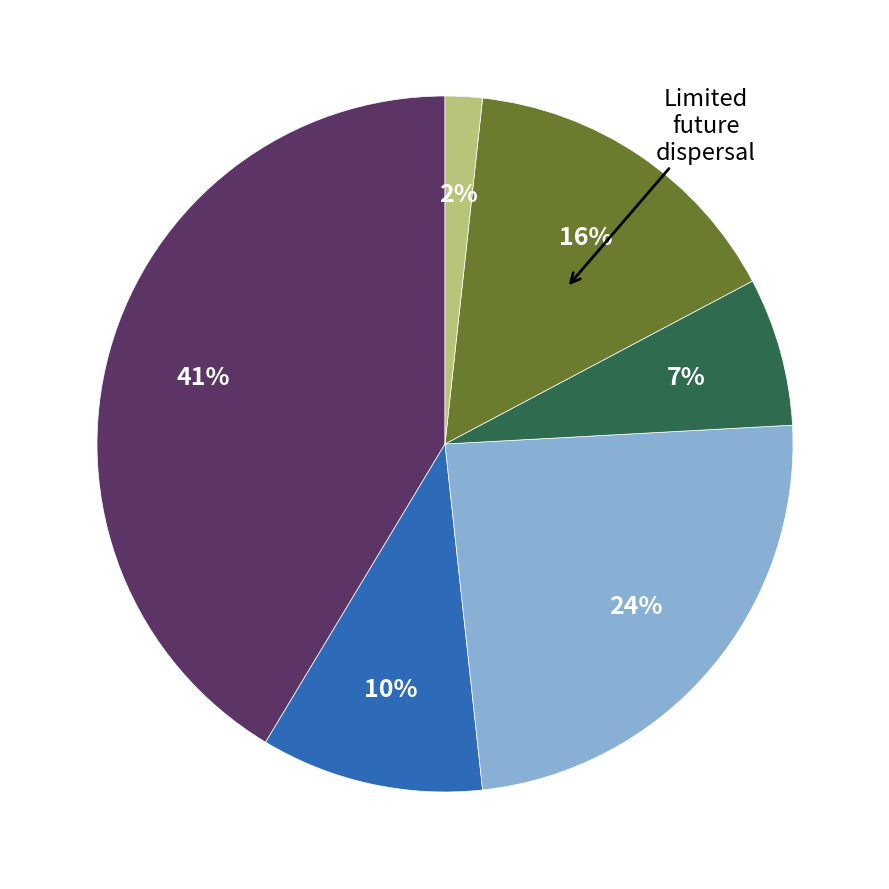

To the nearest percent, what is the average slice percentage?

17%